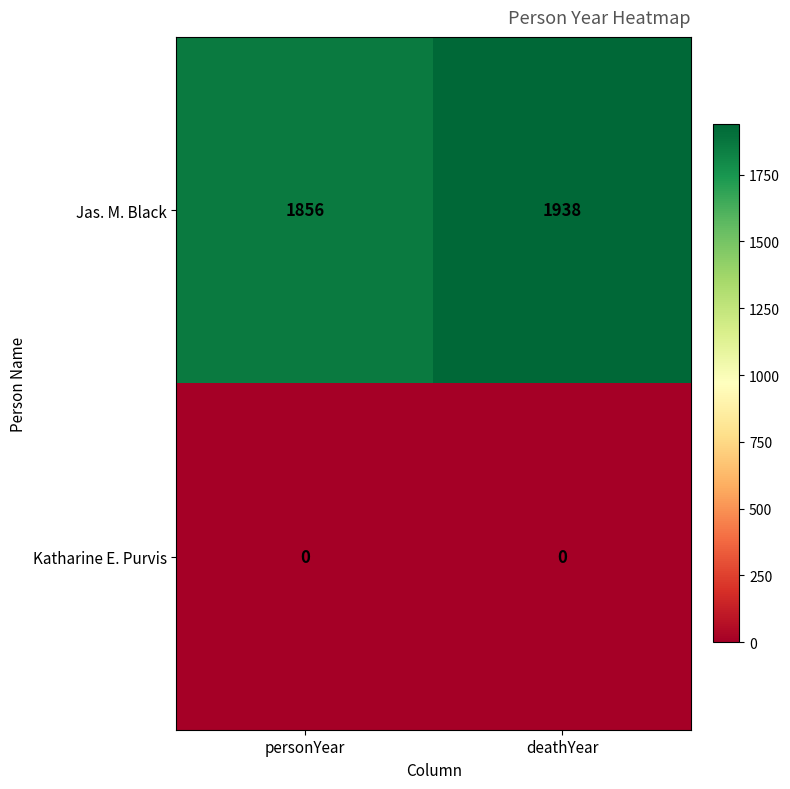

List the series in order of their peak value, lowest first.

Katharine E. Purvis, Jas. M. Black